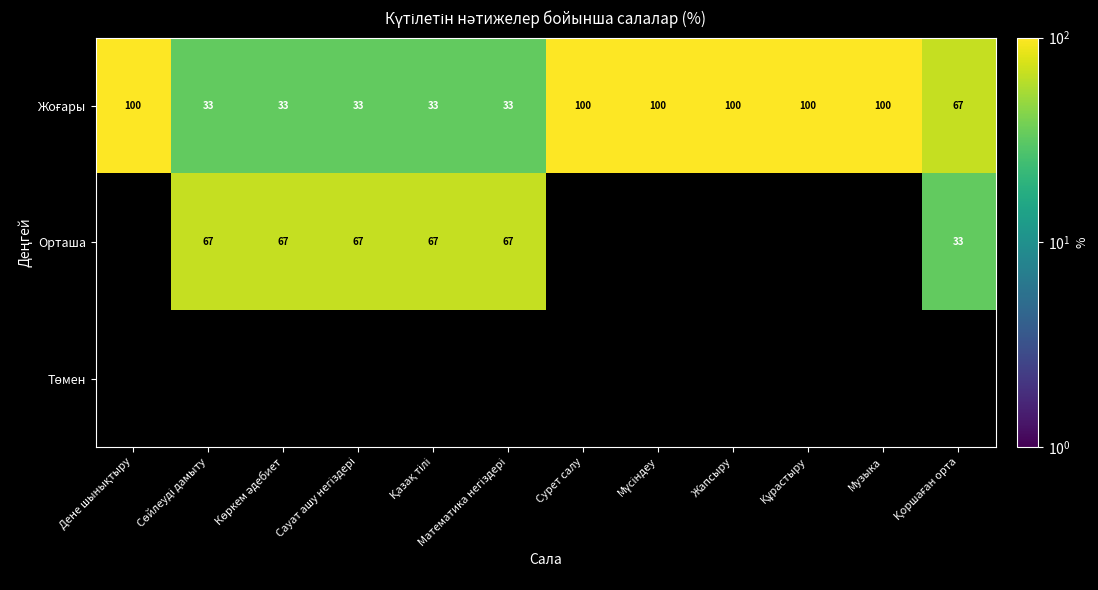

Which category has the highest value across all series?

Дене шынықтыру